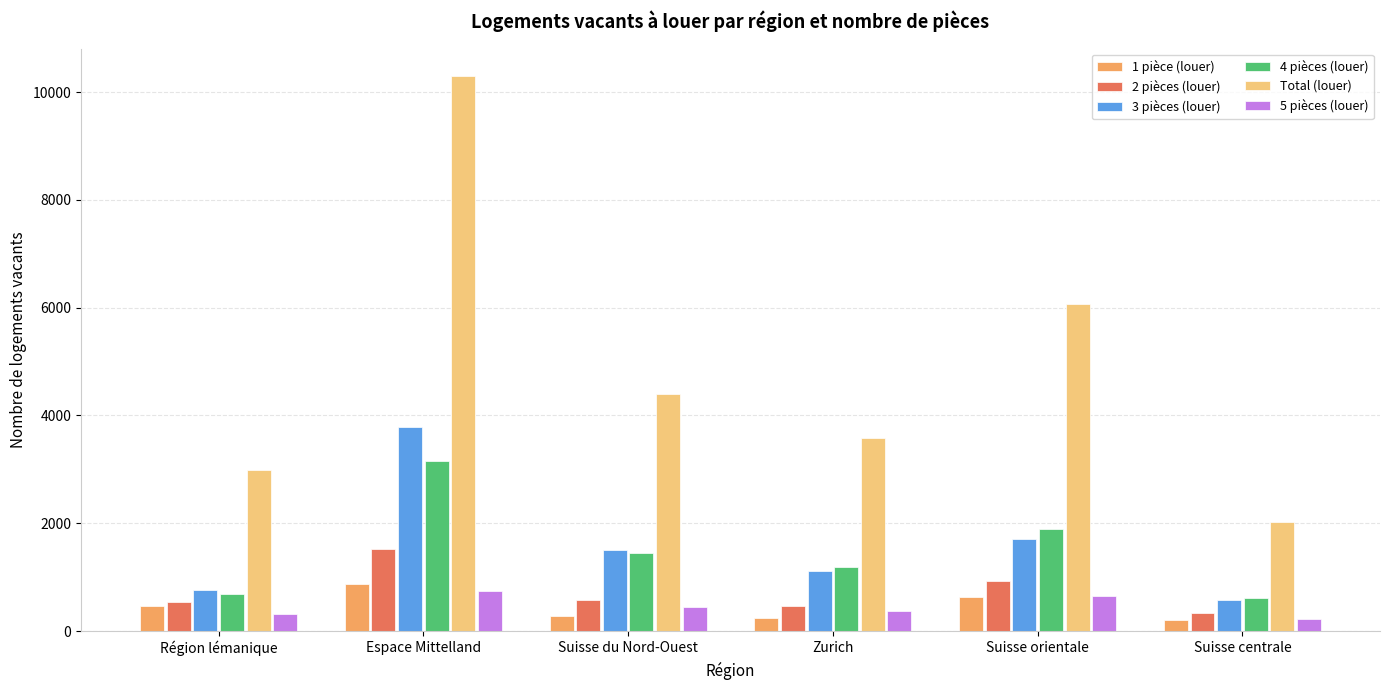

What is the total value across all series at Région lémanique?

5766